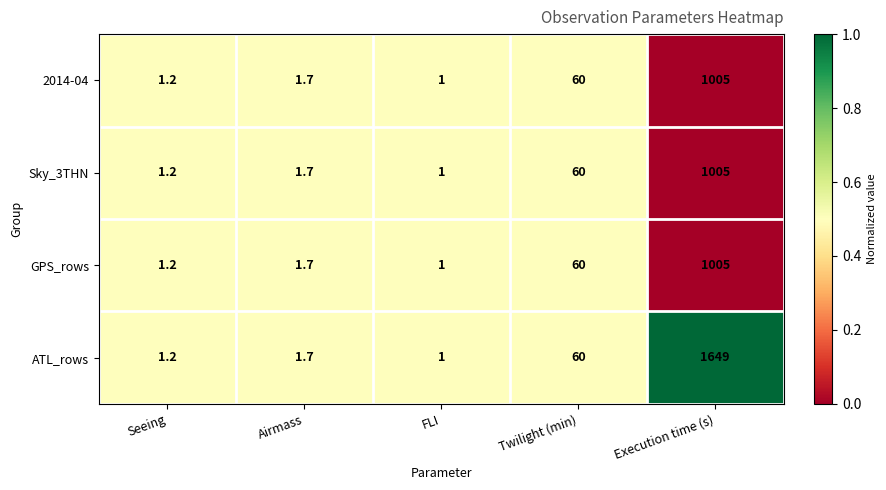

Reading right to left, list all the values displayed in this chart.

2014-04: Execution time (s)=1005.0	Twilight (min)=60.0	FLI=1.0	Airmass=1.7	Seeing=1.2
Sky_3THN: Execution time (s)=1005.0	Twilight (min)=60.0	FLI=1.0	Airmass=1.7	Seeing=1.2
GPS_rows: Execution time (s)=1005.0	Twilight (min)=60.0	FLI=1.0	Airmass=1.7	Seeing=1.2
ATL_rows: Execution time (s)=1649.0	Twilight (min)=60.0	FLI=1.0	Airmass=1.7	Seeing=1.2